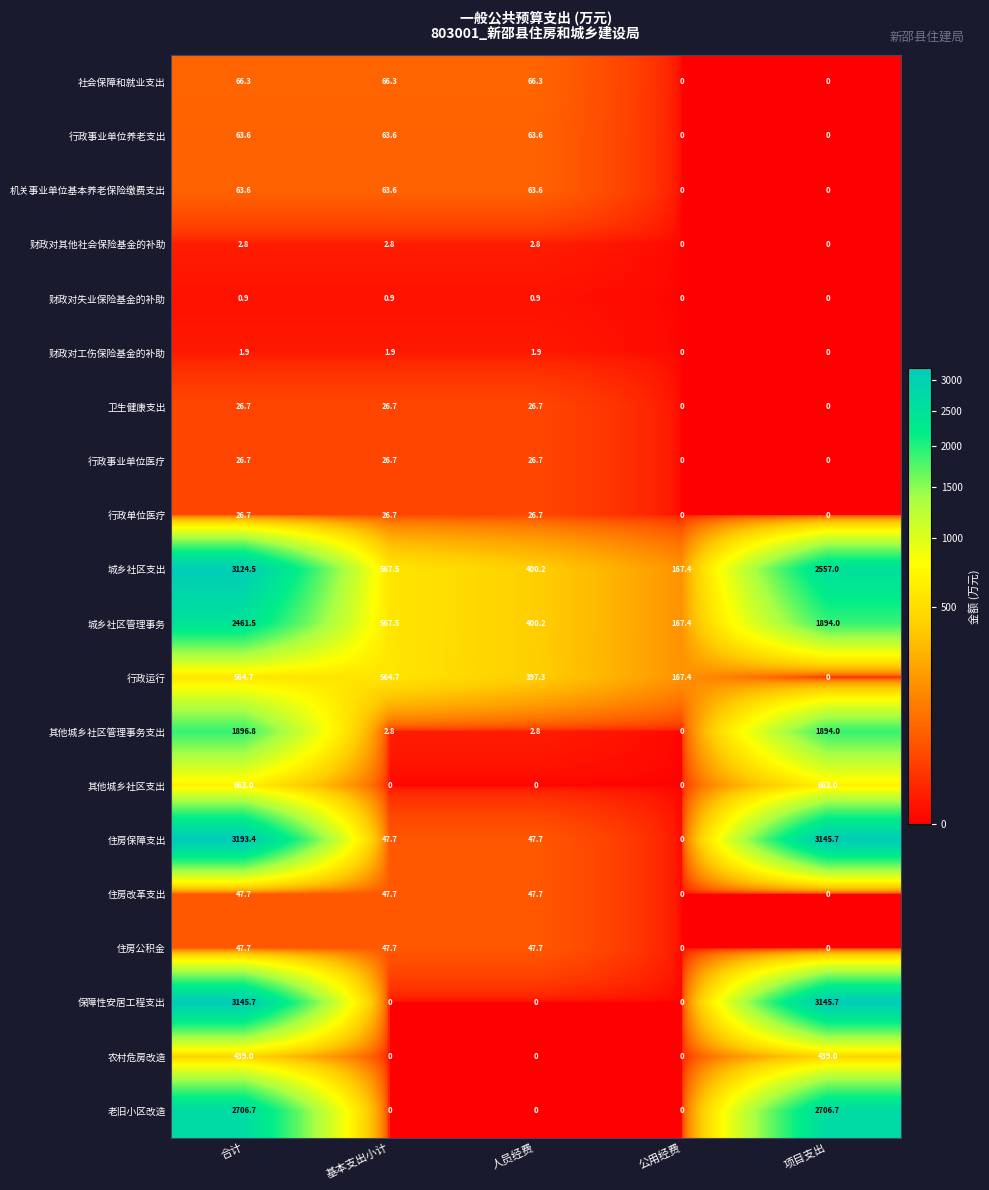

What is the spread (max minus min) of values at 项目支出?

3145.7